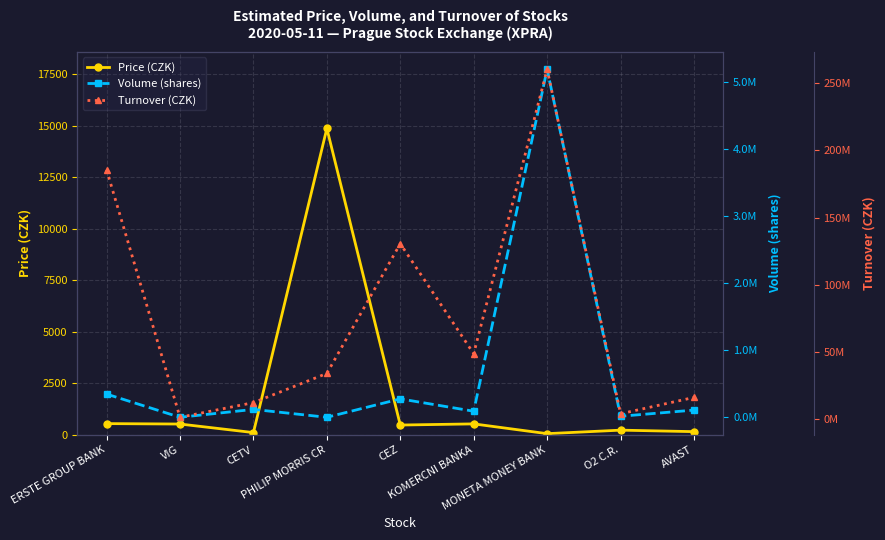

Reading left to right, transcribe all the data shown in this chart.

Price (CZK): ERSTE GROUP BANK=537.6	VIG=517.0	CETV=102.0	PHILIP MORRIS CR=14860.0	CEZ=468.0	KOMERCNI BANKA=524.0	MONETA MONEY BANK=50.0	O2 C.R.=220.0	AVAST=147.3
Volume (shares): ERSTE GROUP BANK=347965.0	VIG=2438.0	CETV=119722.0	PHILIP MORRIS CR=2294.0	CEZ=276451.0	KOMERCNI BANKA=92506.0	MONETA MONEY BANK=5186781.0	O2 C.R.=17553.0	AVAST=109465.0
Turnover (CZK): ERSTE GROUP BANK=185534212.6	VIG=1275164.5	CETV=12195926.0	PHILIP MORRIS CR=33944640.0	CEZ=130563116.5	KOMERCNI BANKA=48620810.0	MONETA MONEY BANK=260442979.9	O2 C.R.=3894333.5	AVAST=16071760.6